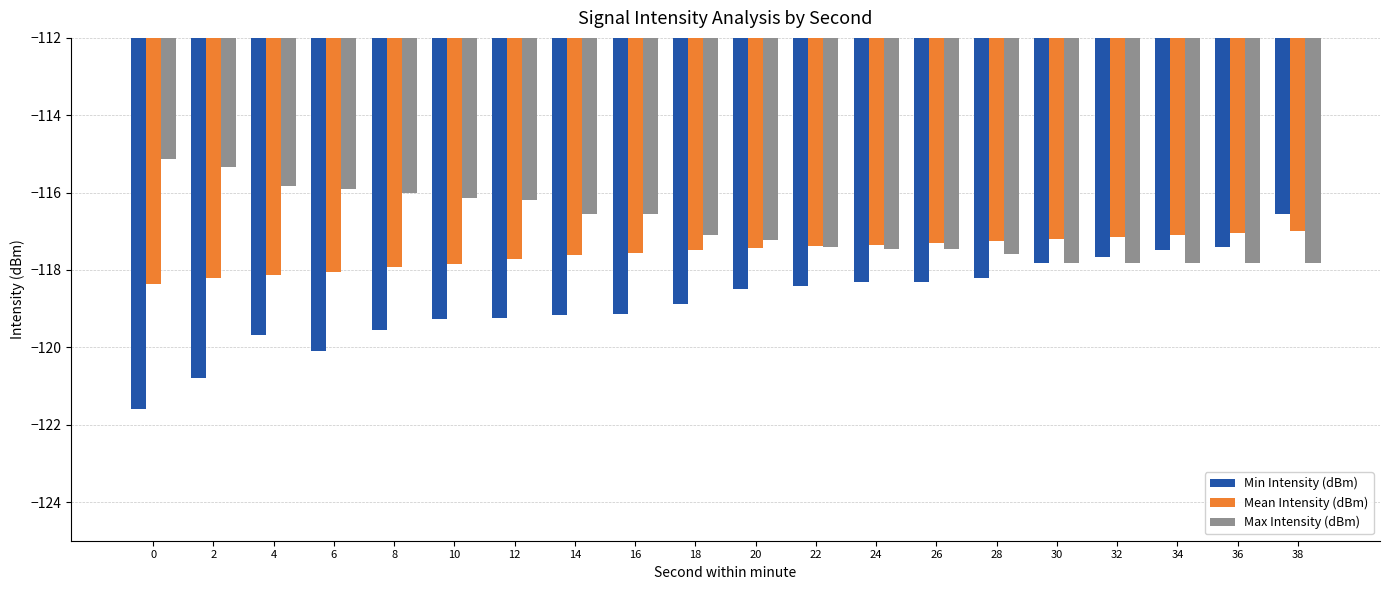

Which series has the widest spread of values?

Min Intensity (dBm)